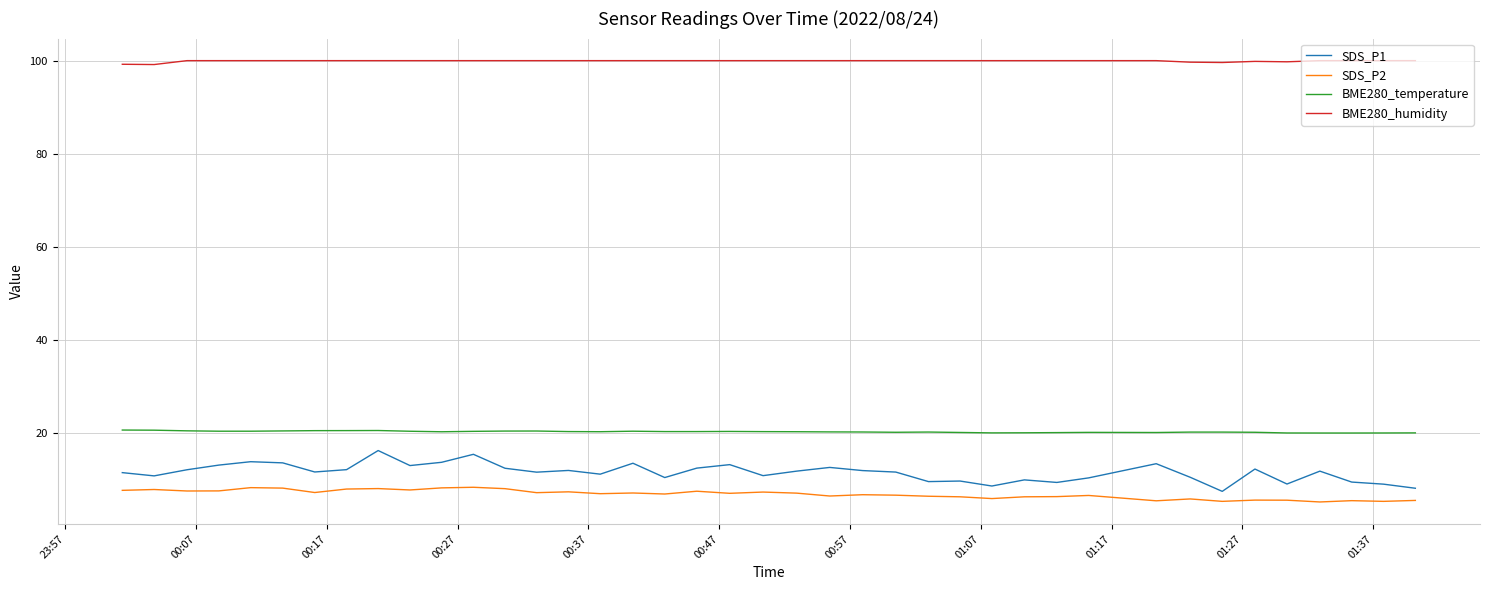

True or false: BME280_humidity and BME280_temperature cross at least once.

False